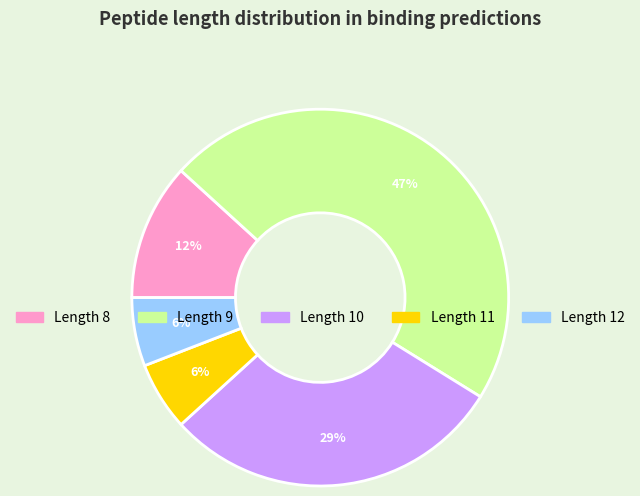

Count the number of slices in the pie.

5